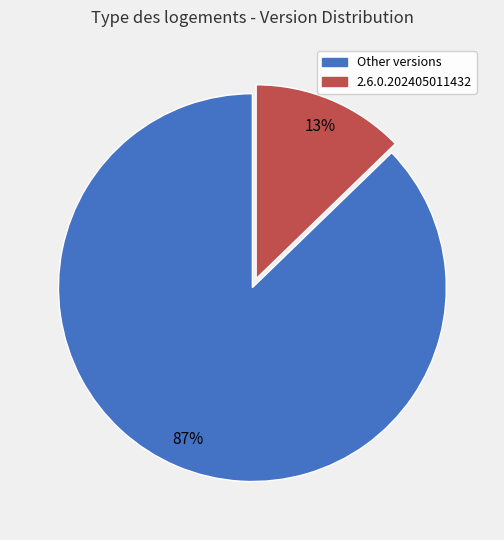

To the nearest percent, what is the average slice percentage?

50%